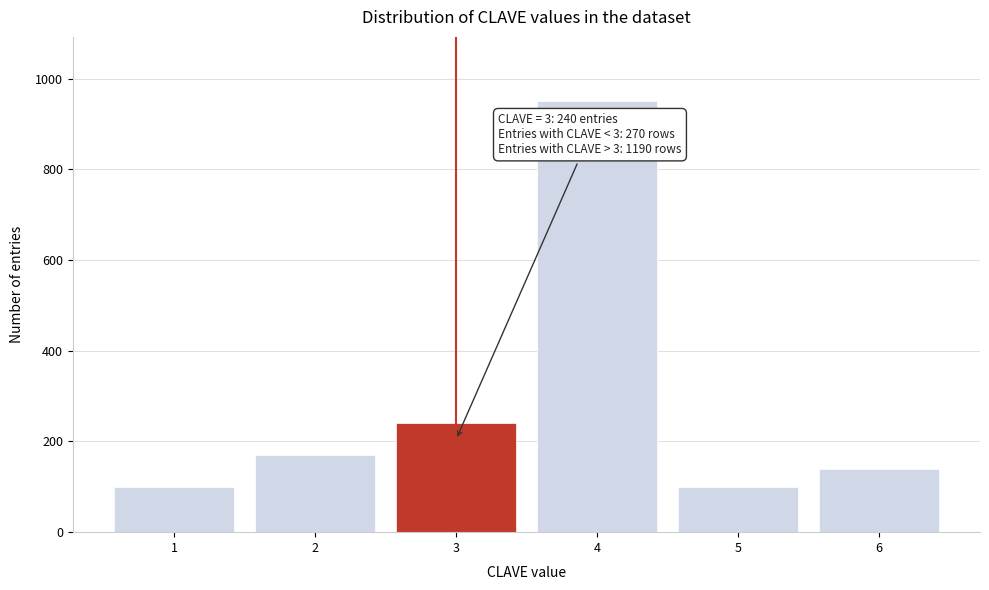

Reading right to left, transcribe all the data shown in this chart.

6=140	5=100	4=950	3=240	2=170	1=100